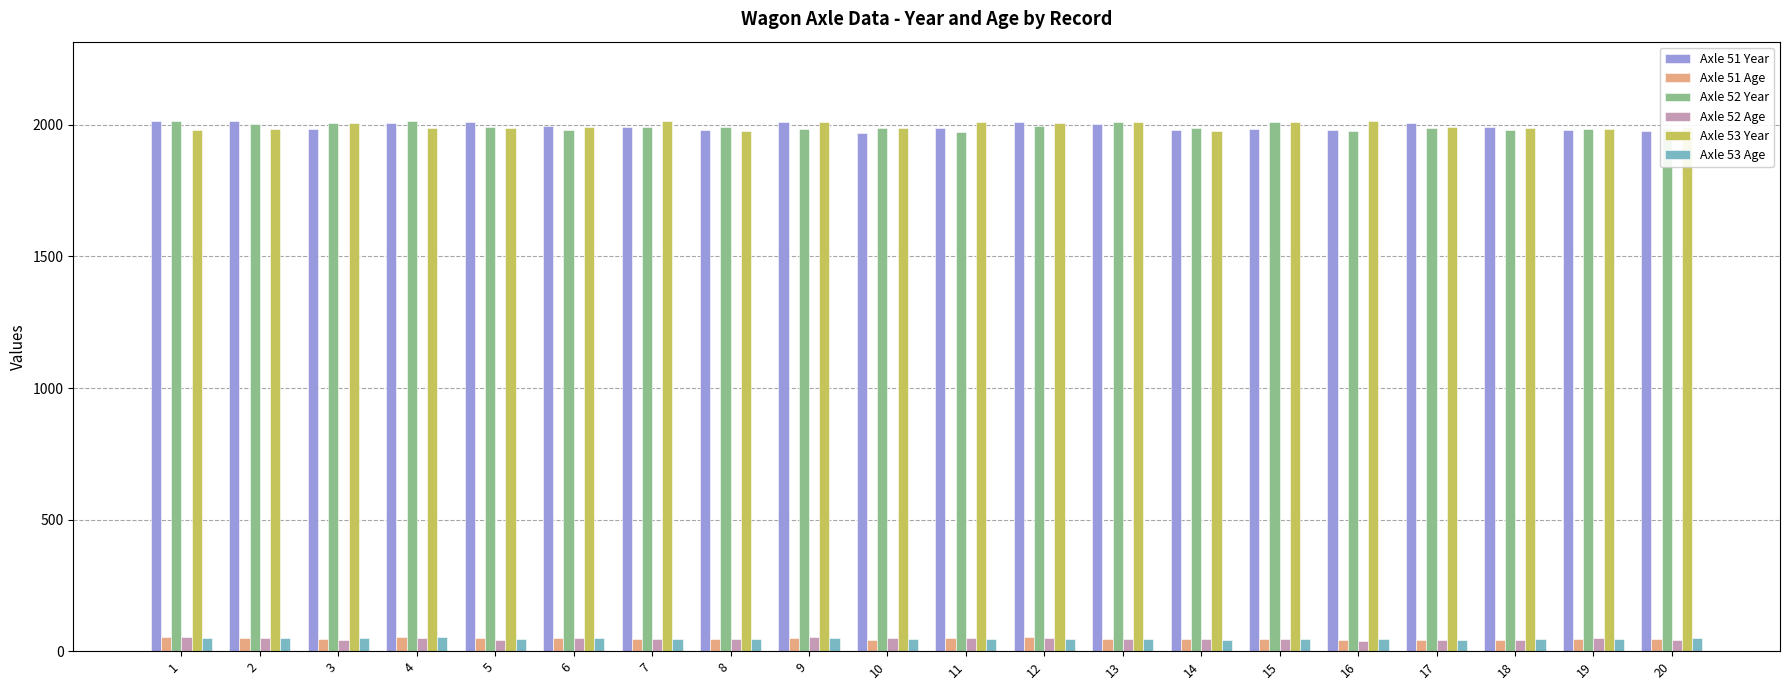

The Axle 51 Age series shows 42 at 18. True or false?

True